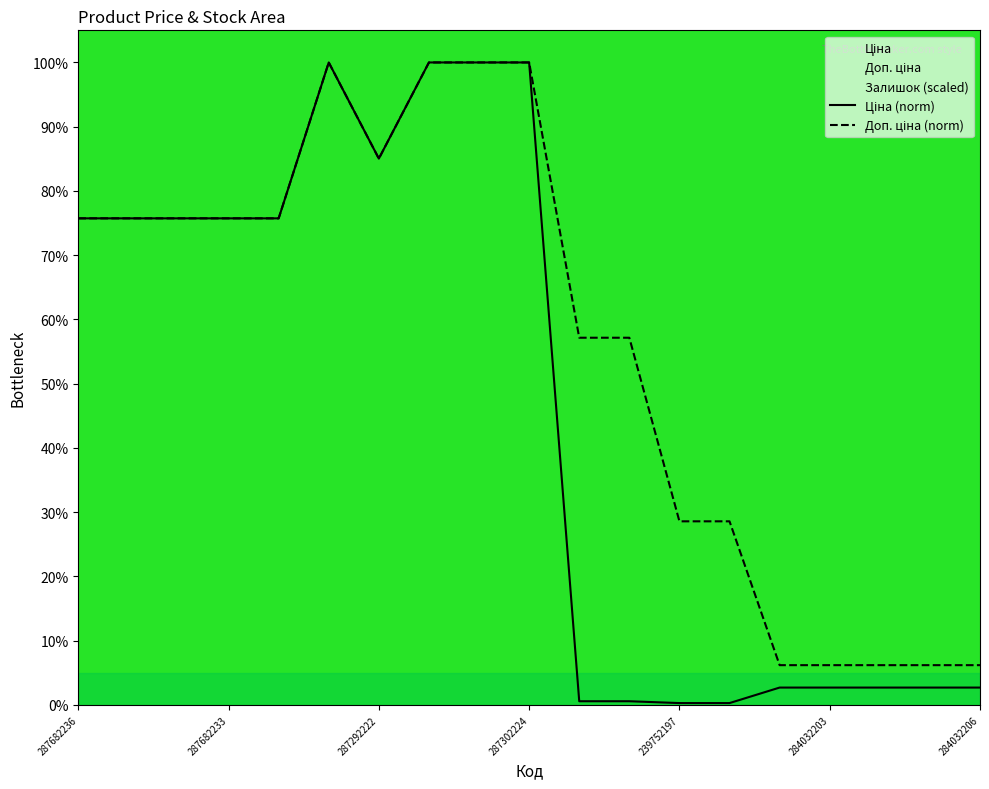

In Доп. ціна, how many points are higher than both neighbors (excluding endpoints)?

1